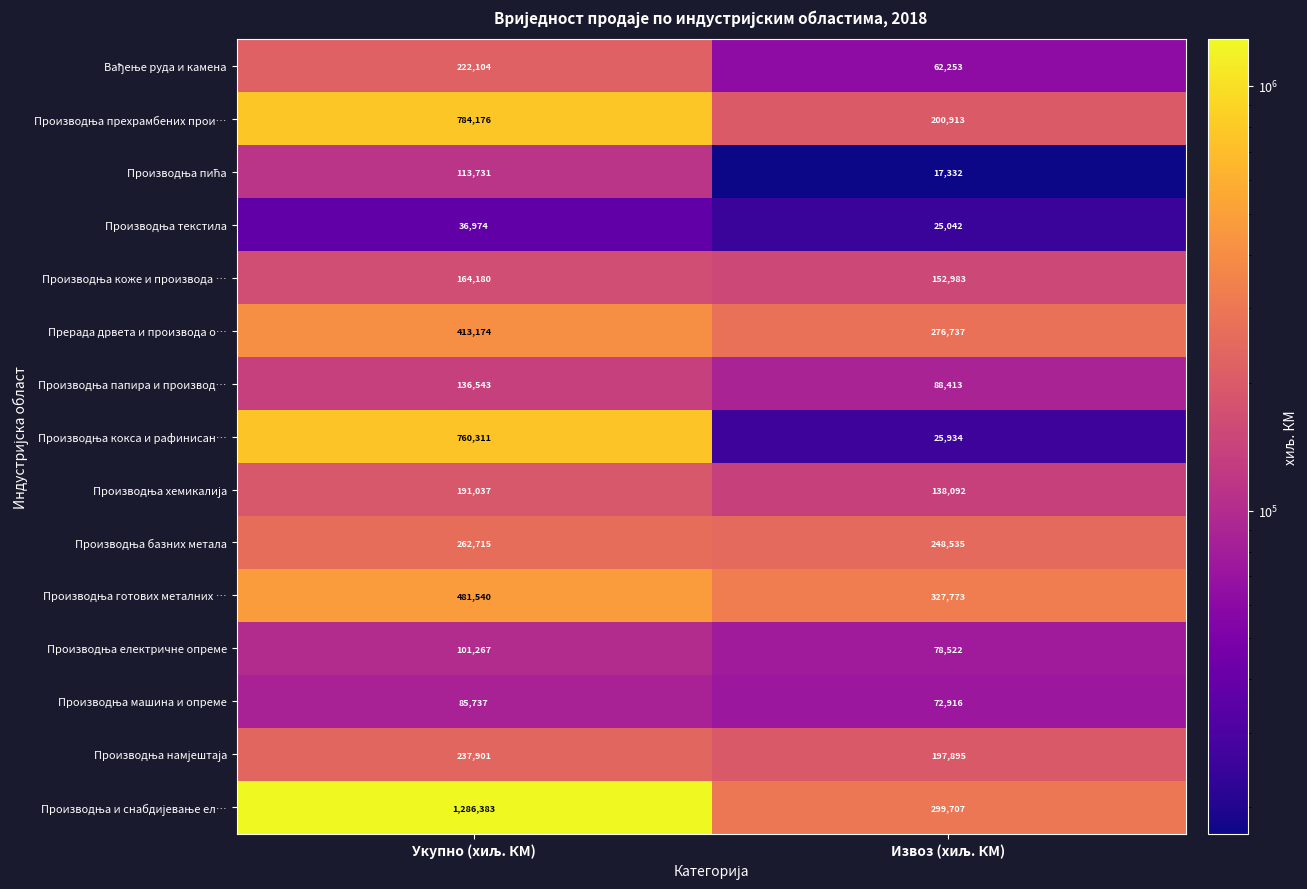

What is the maximum value shown in the chart?

1286383